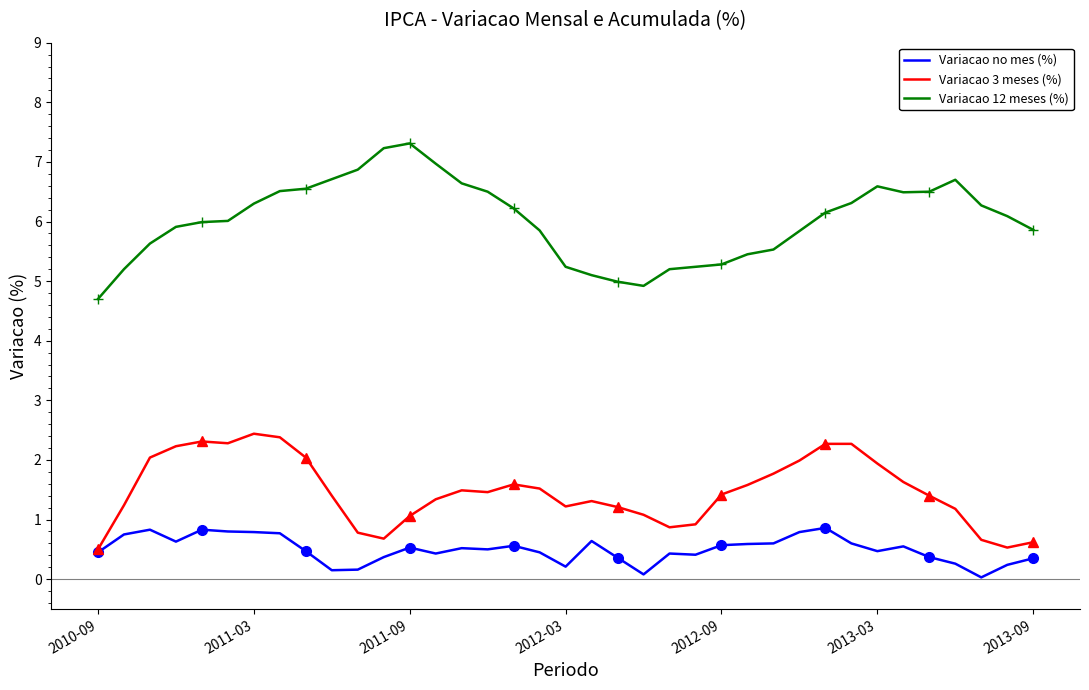

What is the lowest value of the Variacao 12 meses (%) series?

4.7